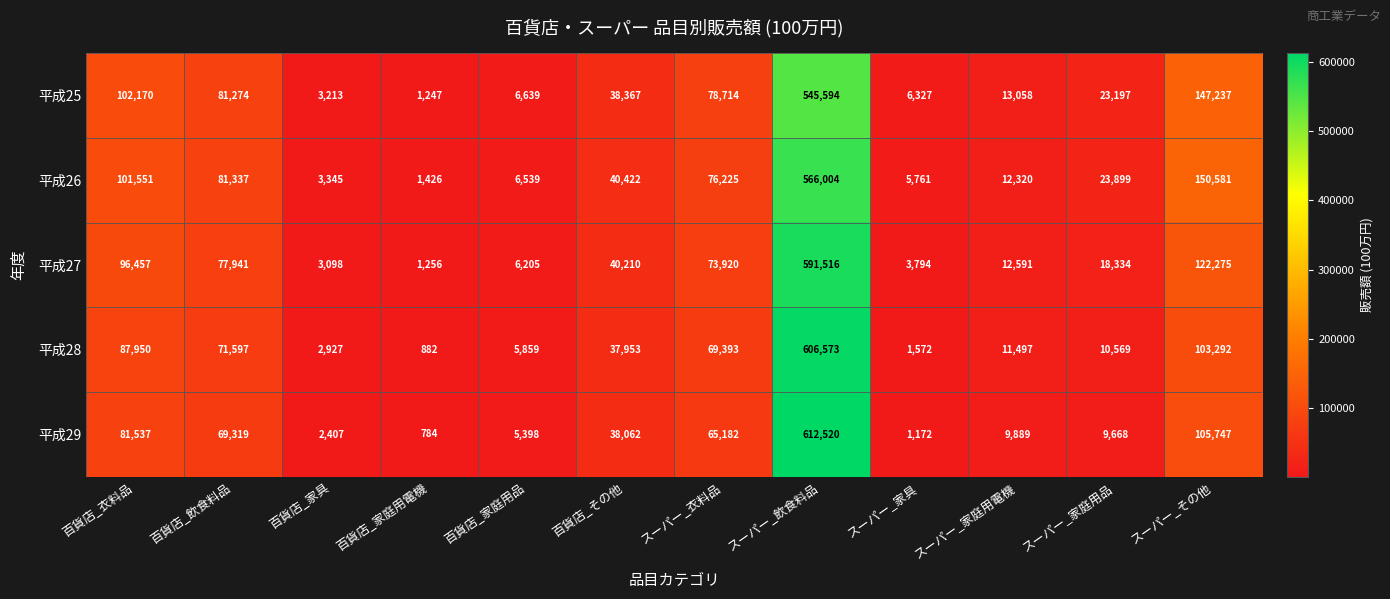

What is the difference between the maximum and minimum values in the 平成27 series?

590260